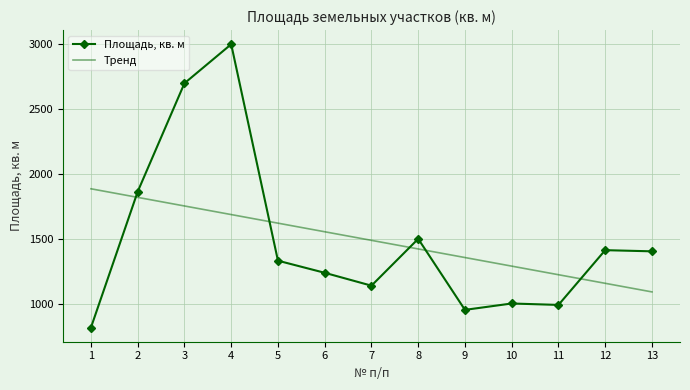

List the labels in order of Тренд value, largest first.

1, 2, 3, 4, 5, 6, 7, 8, 9, 10, 11, 12, 13